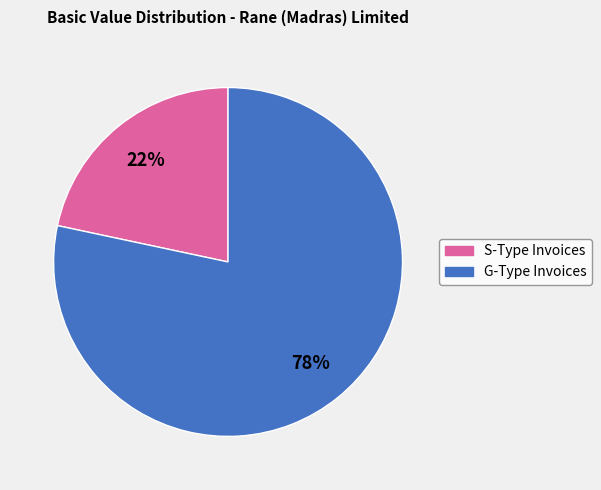

To the nearest percent, what is the average slice percentage?

50%